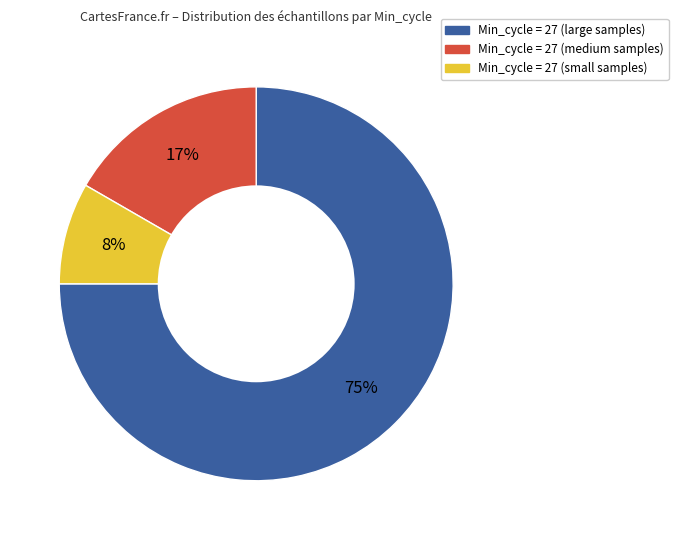

To the nearest percent, what percentage of the pie is Min_cycle = 27 (medium samples)?

17%